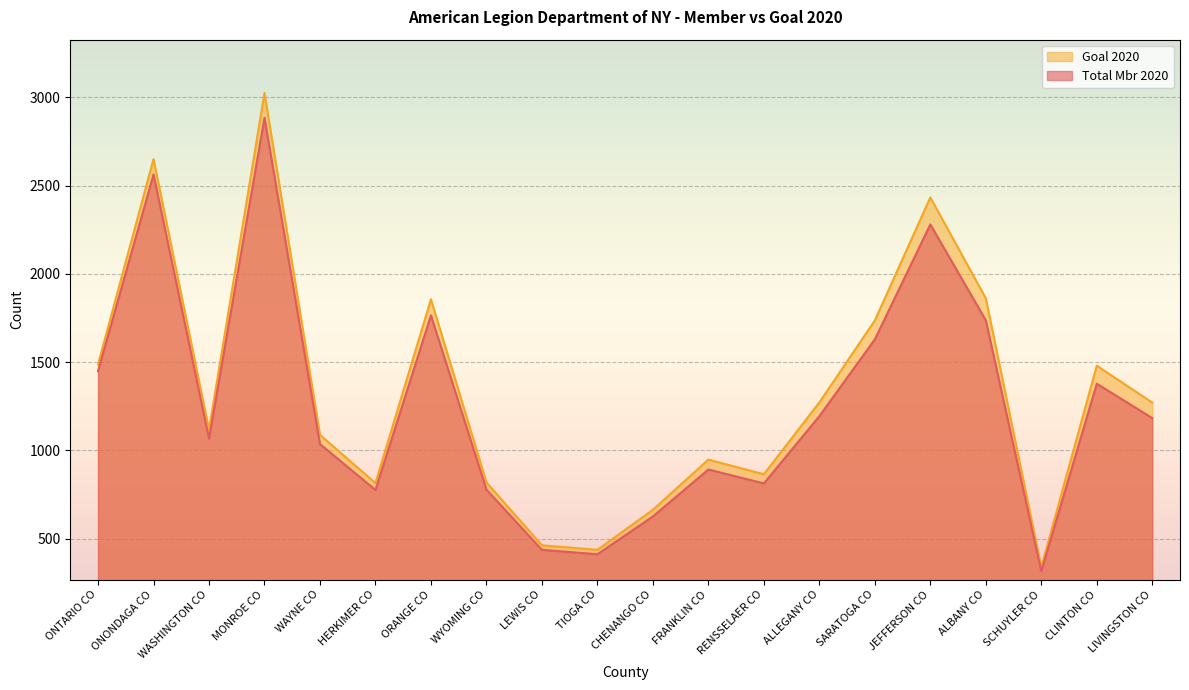

Is it true that Goal 2020 equals 1856 at ORANGE CO?

True